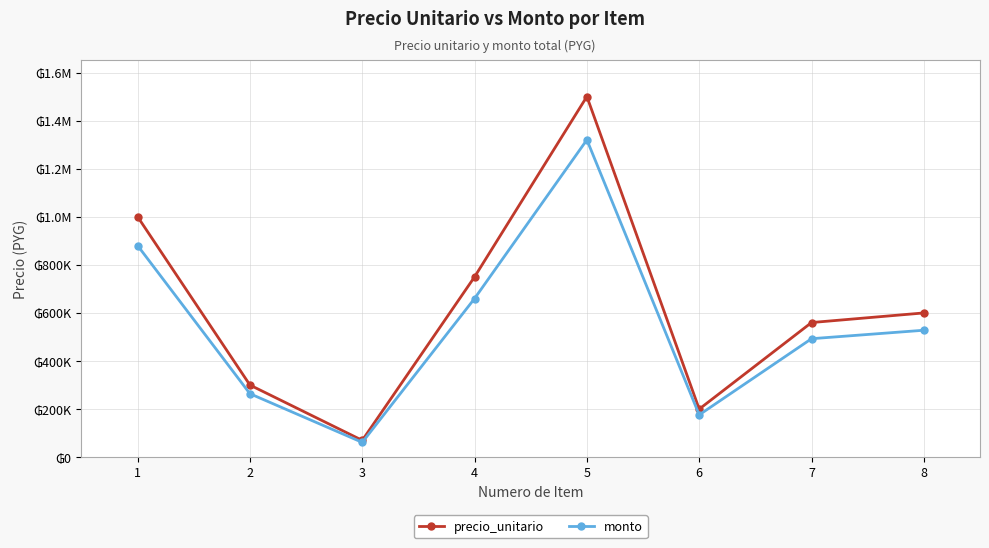

Which series has the largest total across all categories?

precio_unitario